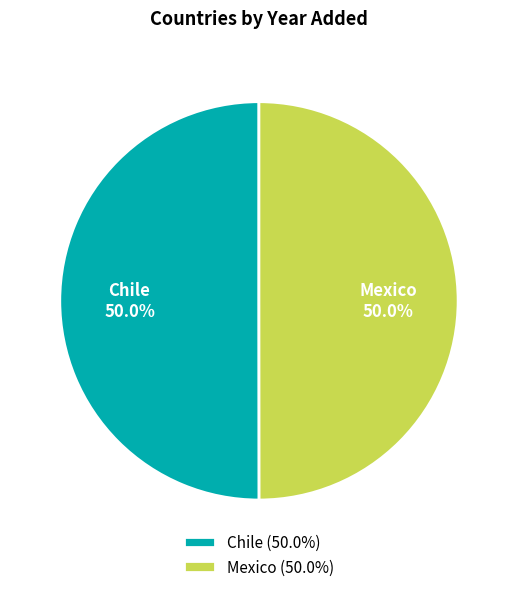

The Chile slice represents 50% of the pie. True or false?

True